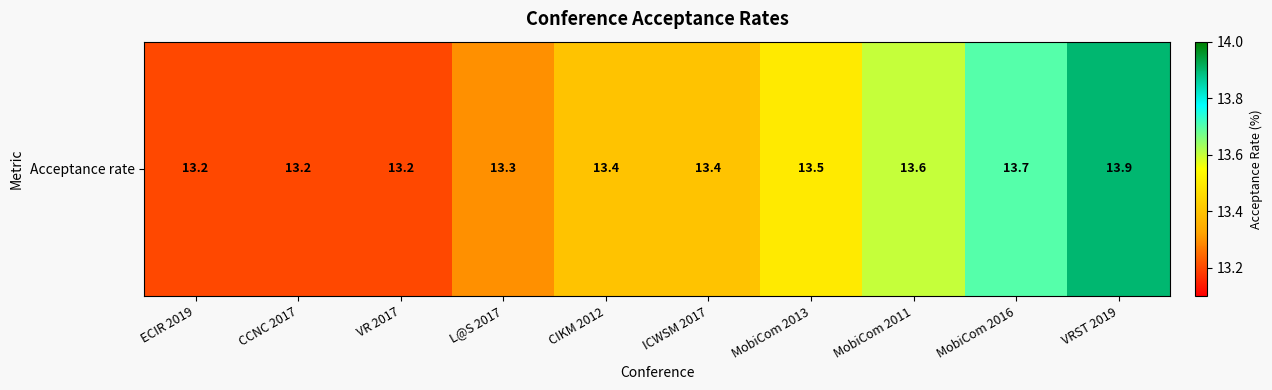

What is the sum of the values at CIKM 2012 and CCNC 2017?

26.6